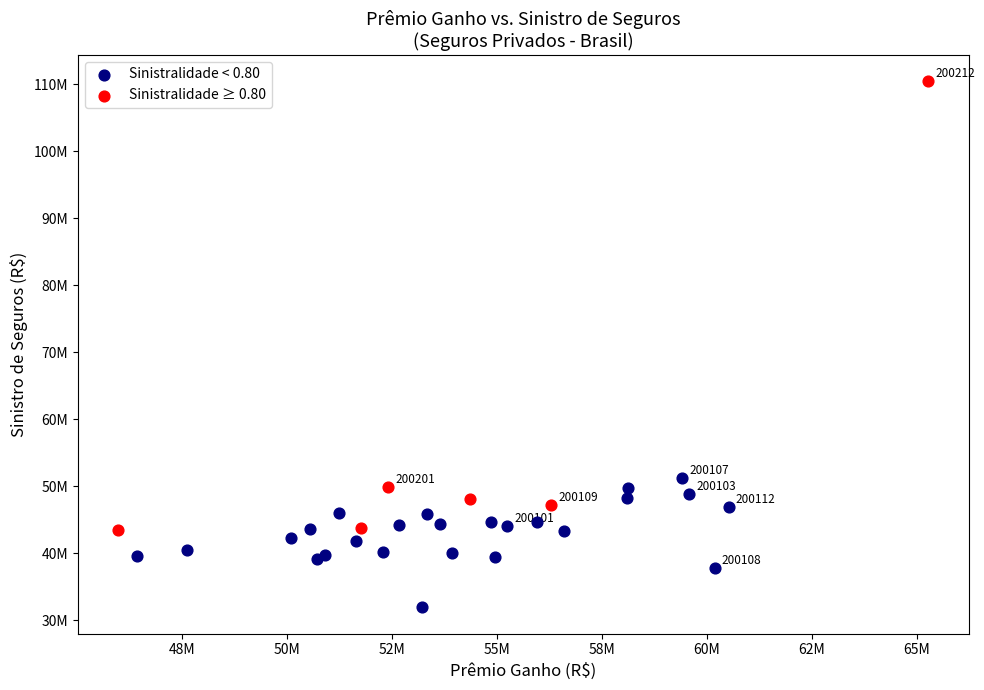

What are all the series names shown in the legend?

Sinistralidade < 0.80, Sinistralidade ≥ 0.80